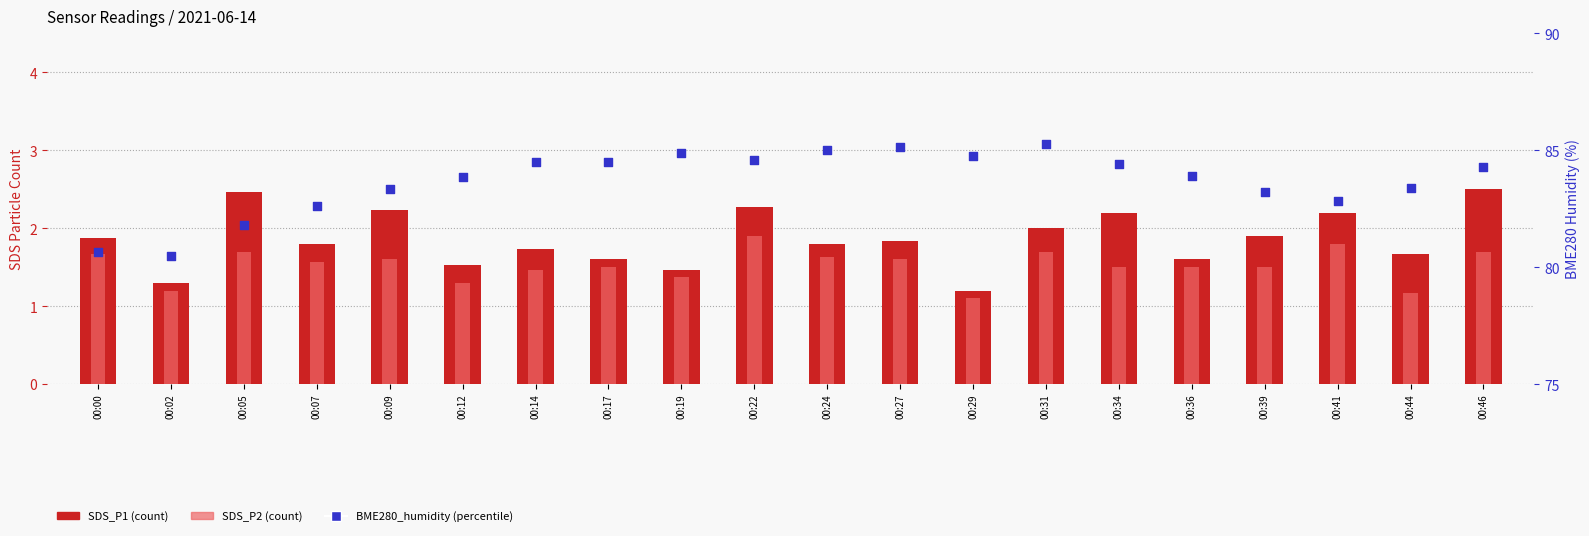

Is the value of BME280_humidity at 00:17 greater than the value of SDS_P2 at 00:07?

Yes